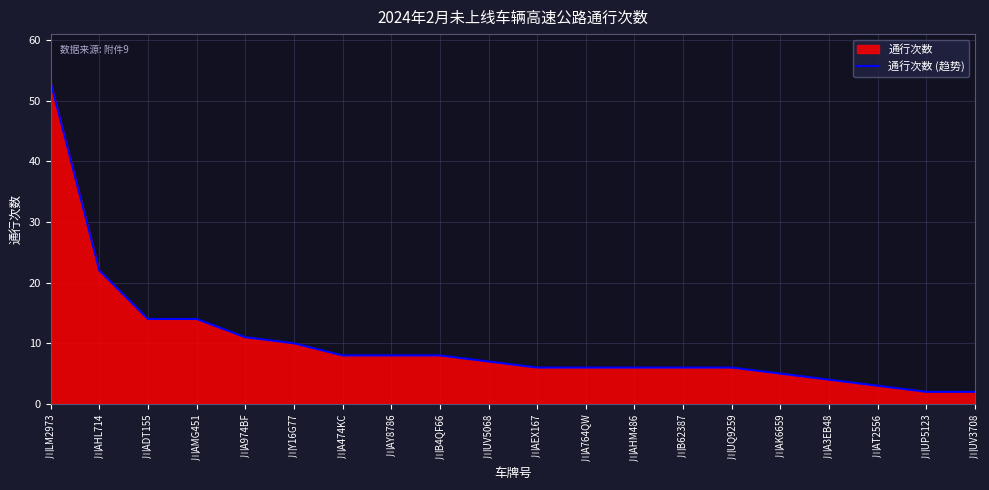

True or false: the data has more than 2 interior local peaks.

False